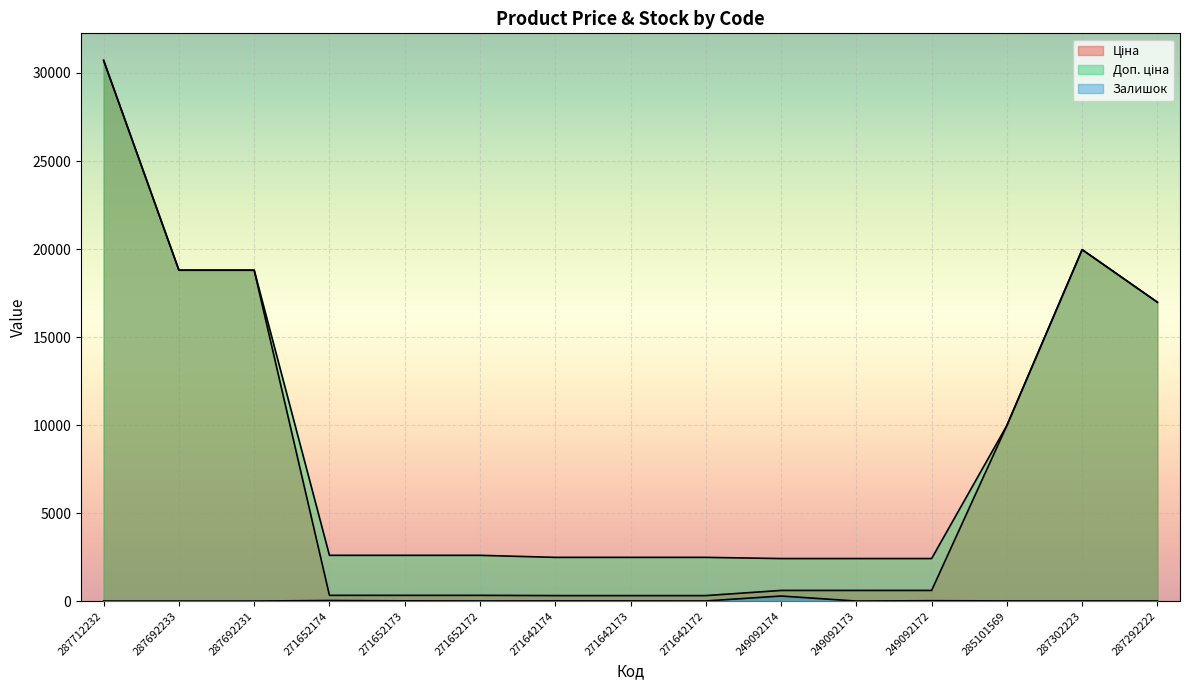

Rank the series at 287712232 from highest to lowest value.

Ціна, Доп. ціна, Залишок